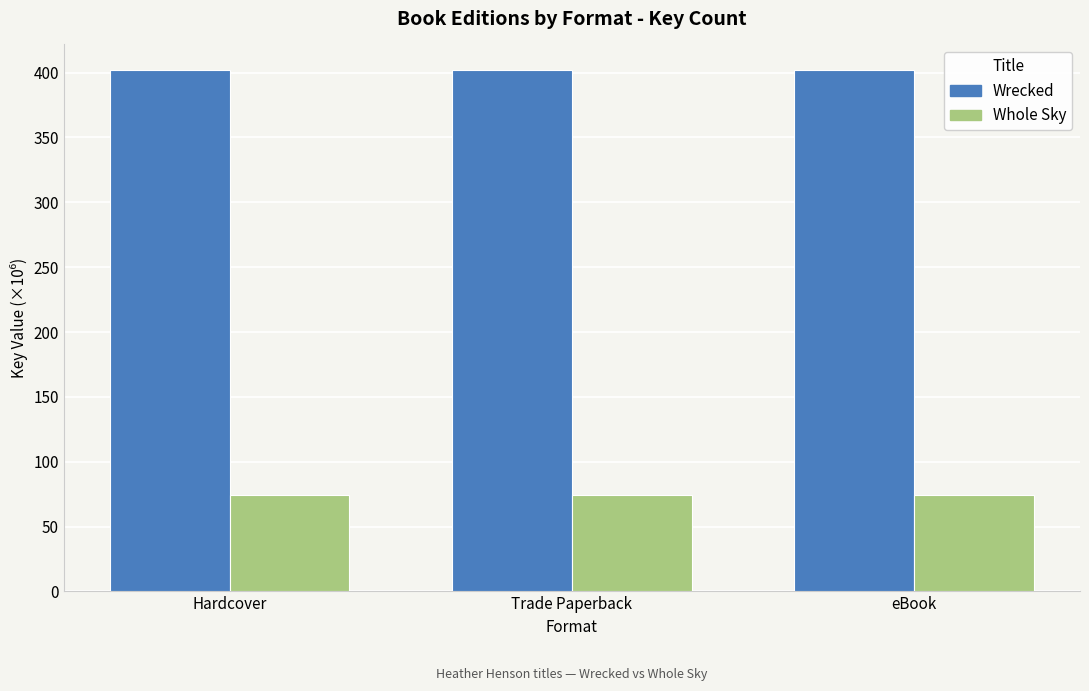

Reading right to left, list all the values displayed in this chart.

Wrecked: eBook=401.7	Trade Paperback=401.7	Hardcover=401.7
Whole Sky: eBook=74.7	Trade Paperback=74.7	Hardcover=74.7